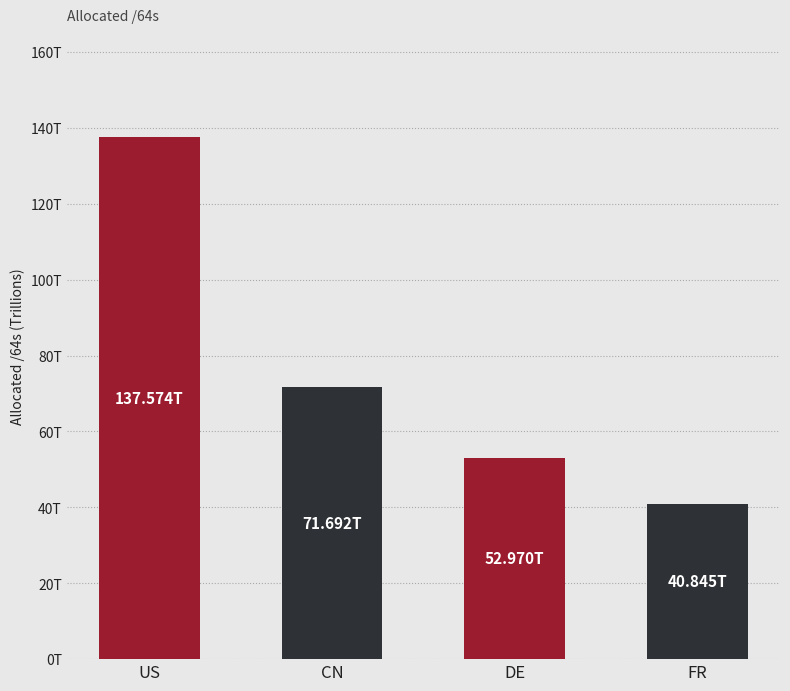

What is the label of the 3rd bar from the left?

DE